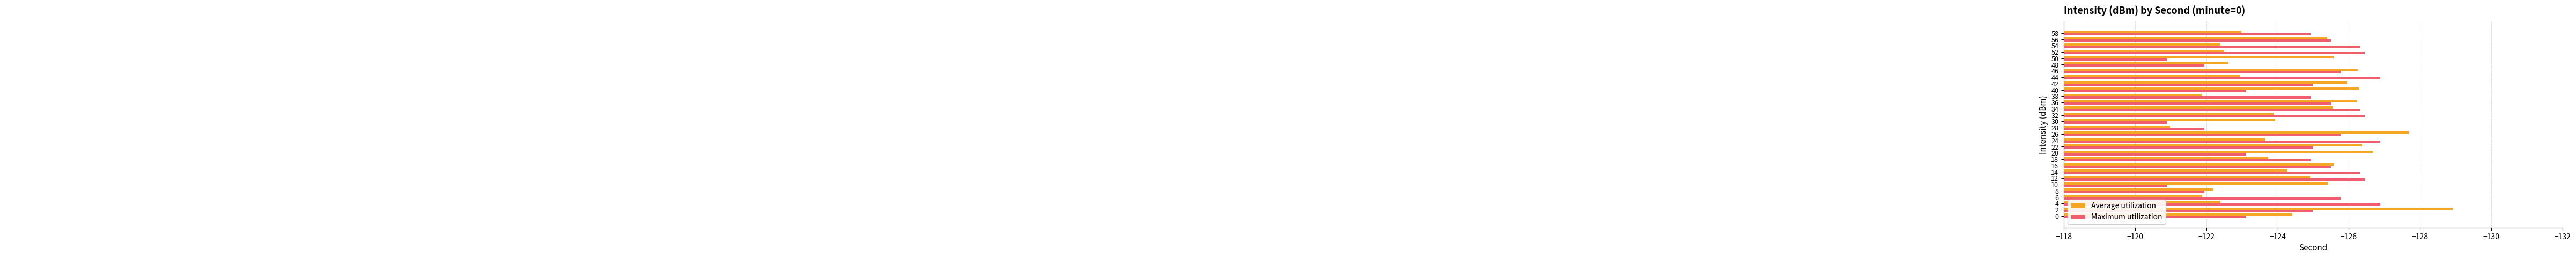

Which series has the widest spread of values?

Average utilization